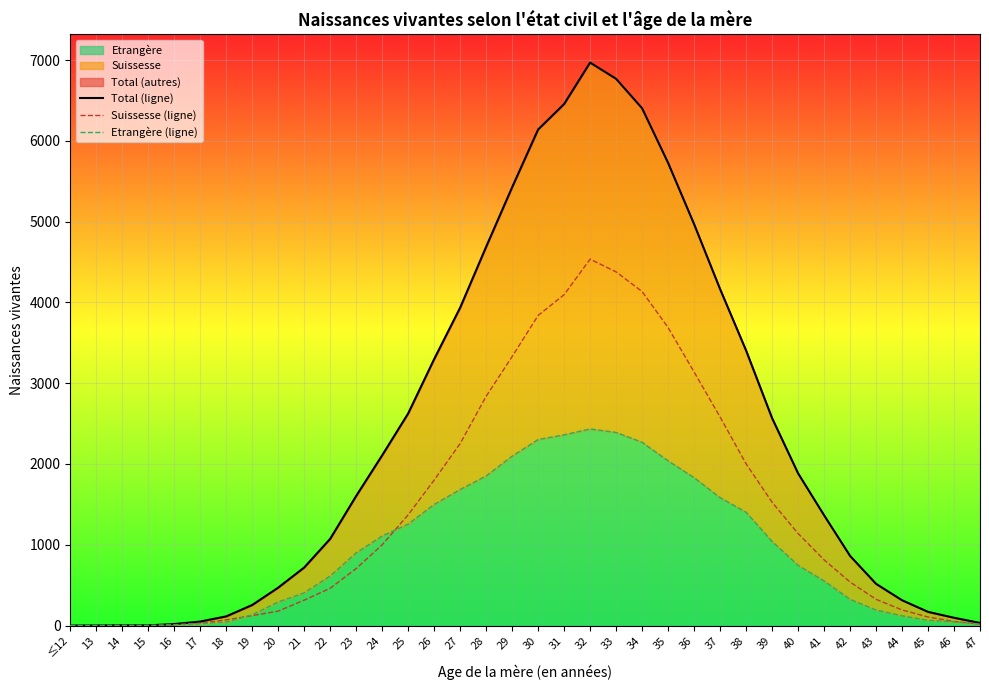

Is it true that Etrangère (ligne) equals 1 at 13?

True